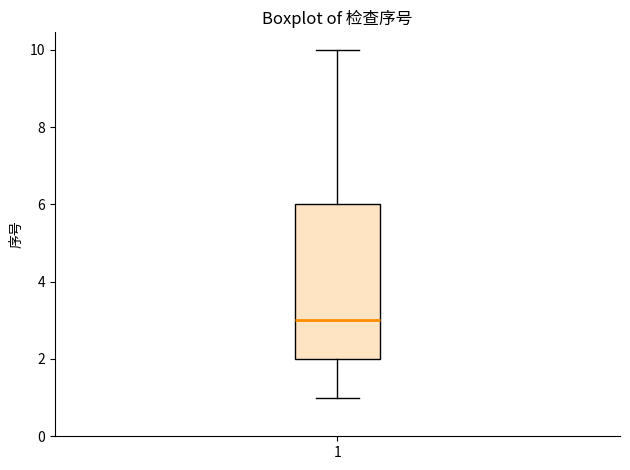

Where does the upper whisker of the box at x = 1 end on the y-axis? The values are not printed on the chart, so give them approximately, as read against the axis.

10